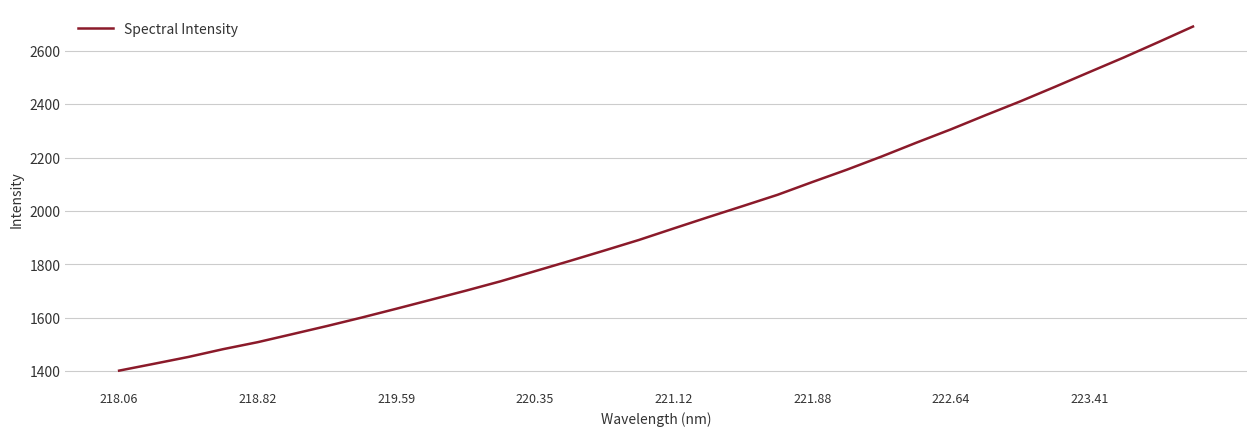

What is the greatest value displayed?

2691.3